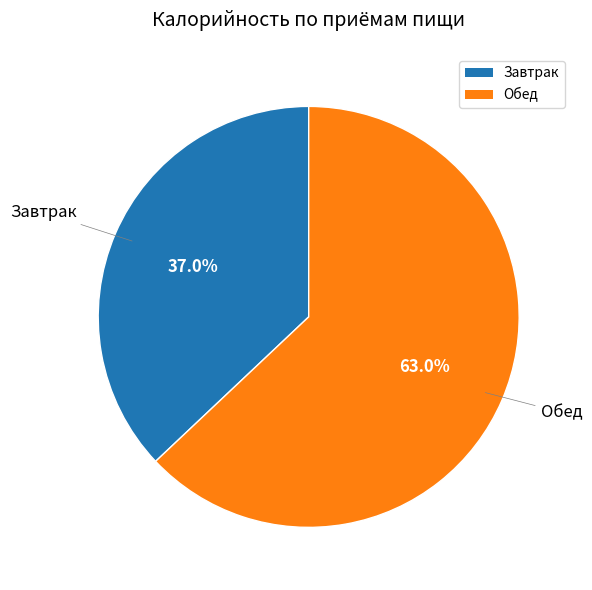

To the nearest percent, what is the average slice percentage?

50%